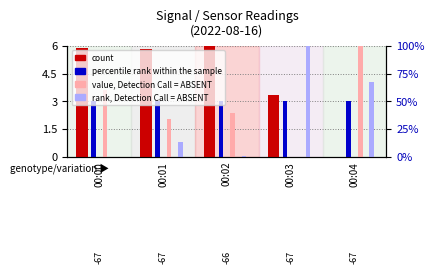

How many categories are shown in the chart?

5